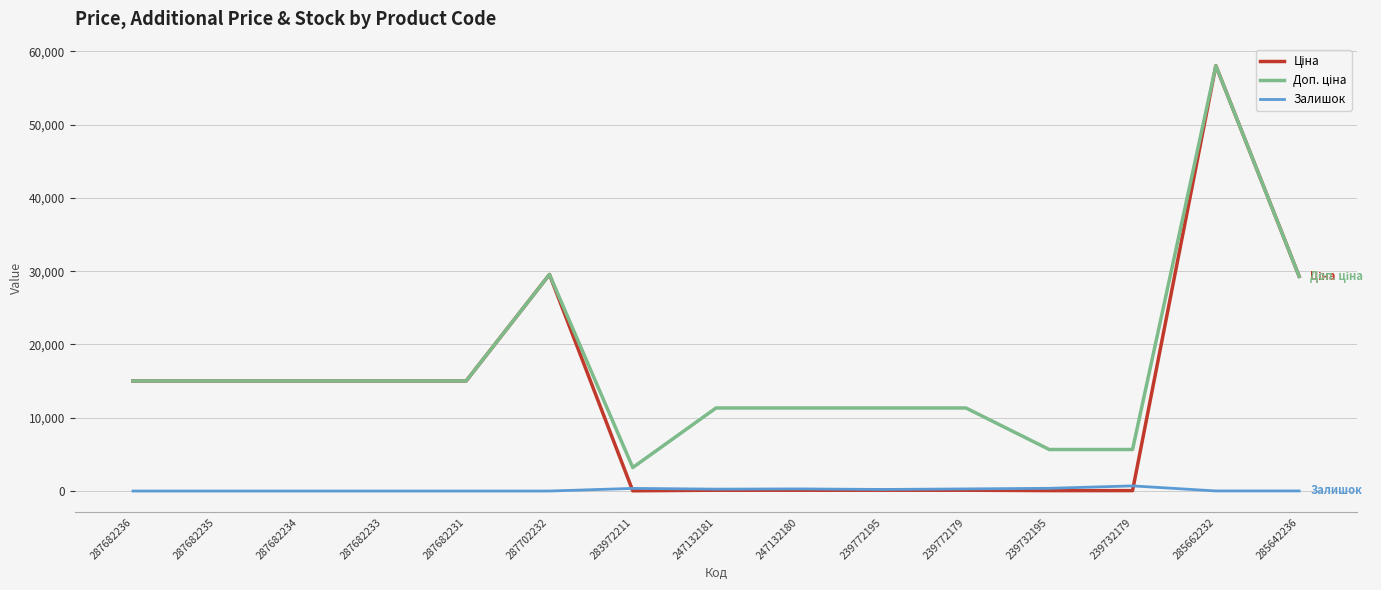

How many categories are shown in the chart?

15